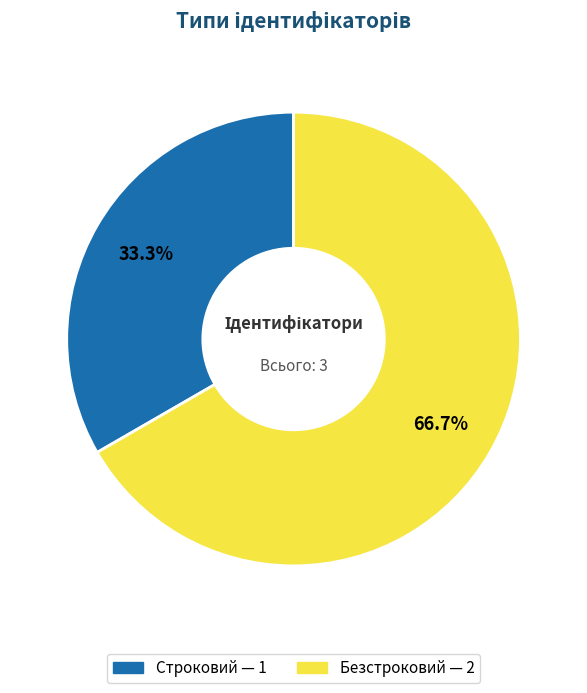

Which slice represents more than half of the pie?

Безстроковий